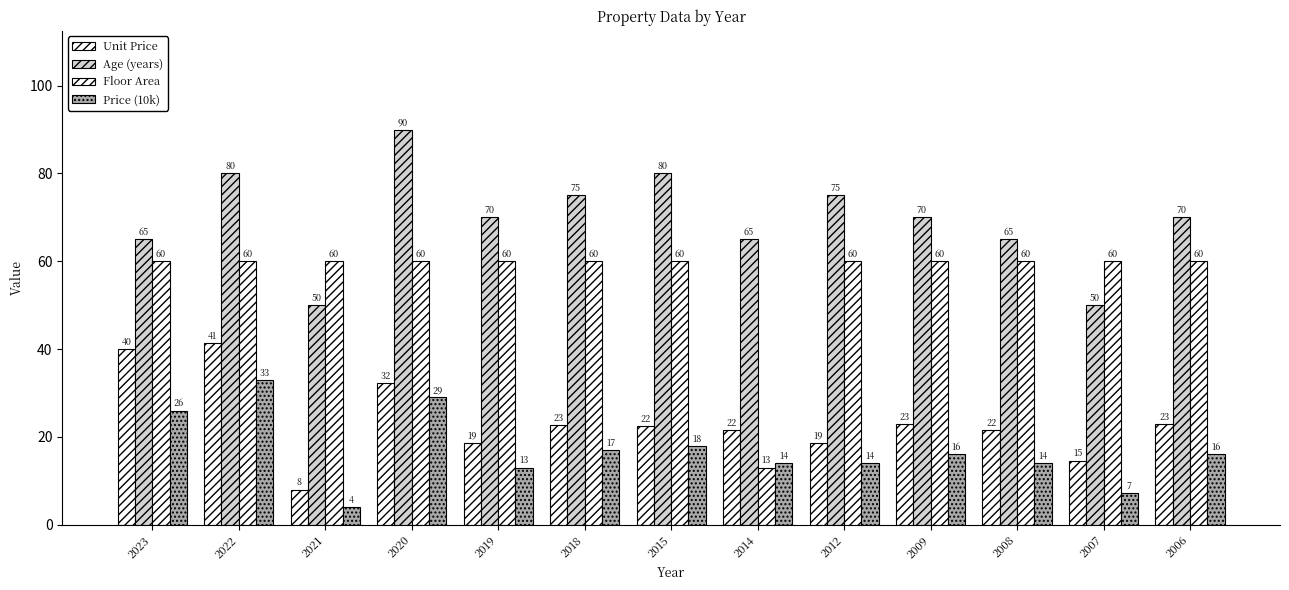

How many categories are shown in the chart?

13